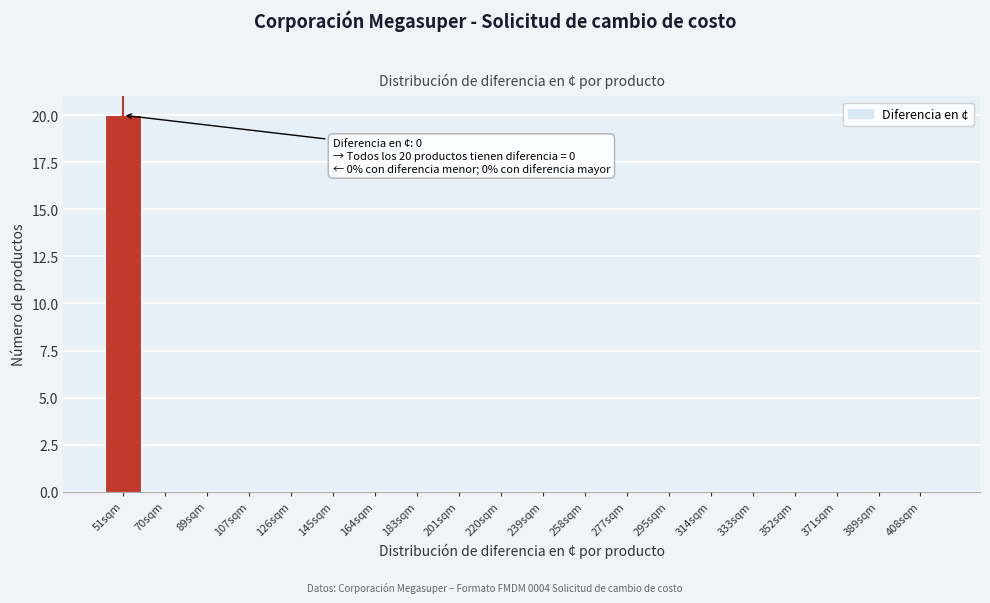

Reading left to right, extract all data points from this chart.

51sqm=20	70sqm=0	89sqm=0	107sqm=0	126sqm=0	145sqm=0	164sqm=0	183sqm=0	201sqm=0	220sqm=0	239sqm=0	258sqm=0	277sqm=0	295sqm=0	314sqm=0	333sqm=0	352sqm=0	371sqm=0	389sqm=0	408sqm=0